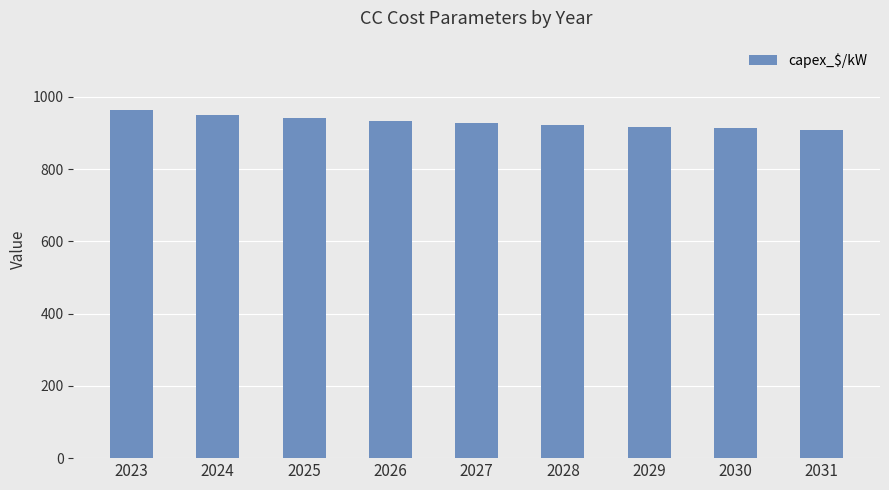

Are the bars horizontal?

No